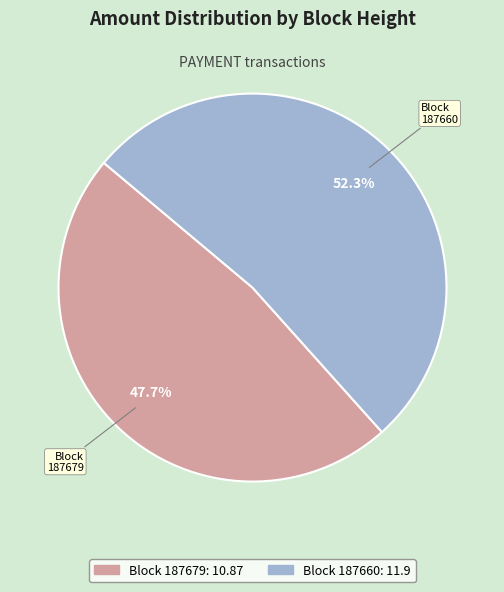

How many segments does this pie chart have?

2